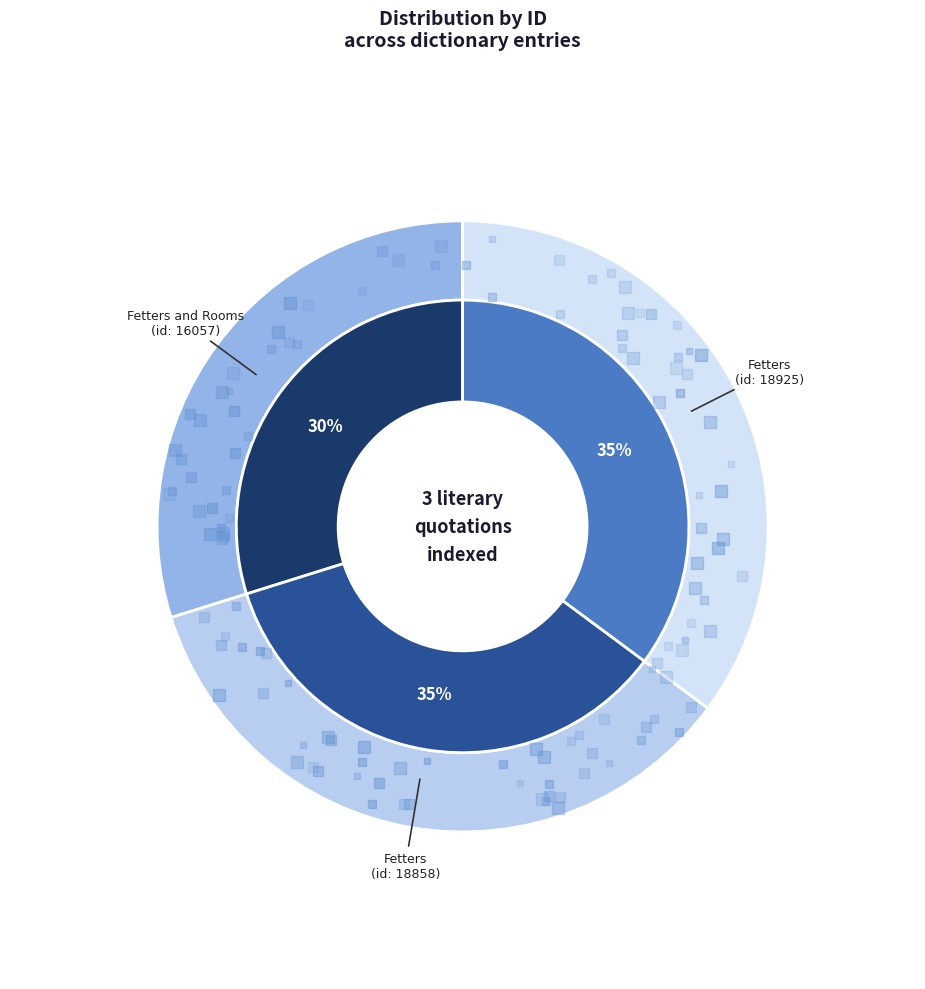

Count the number of slices in the pie.

3